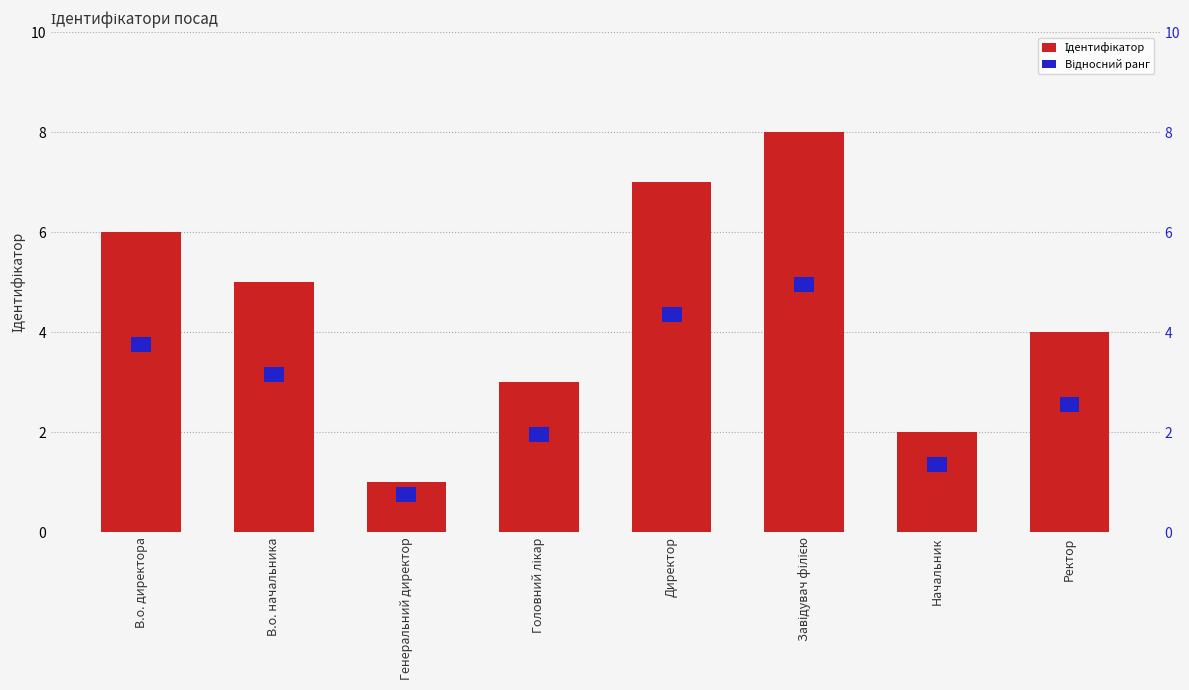

Reading right to left, what are all the values shown in this chart?

Ідентифікатор: Ректор=4.0	Начальник=2.0	Завідувач філією=8.0	Директор=7.0	Головний лікар=3.0	Генеральний директор=1.0	В.о. начальника=5.0	В.о. директора=6.0
Відносний ранг: Ректор=0.3	Начальник=0.3	Завідувач філією=0.3	Директор=0.3	Головний лікар=0.3	Генеральний директор=0.3	В.о. начальника=0.3	В.о. директора=0.3